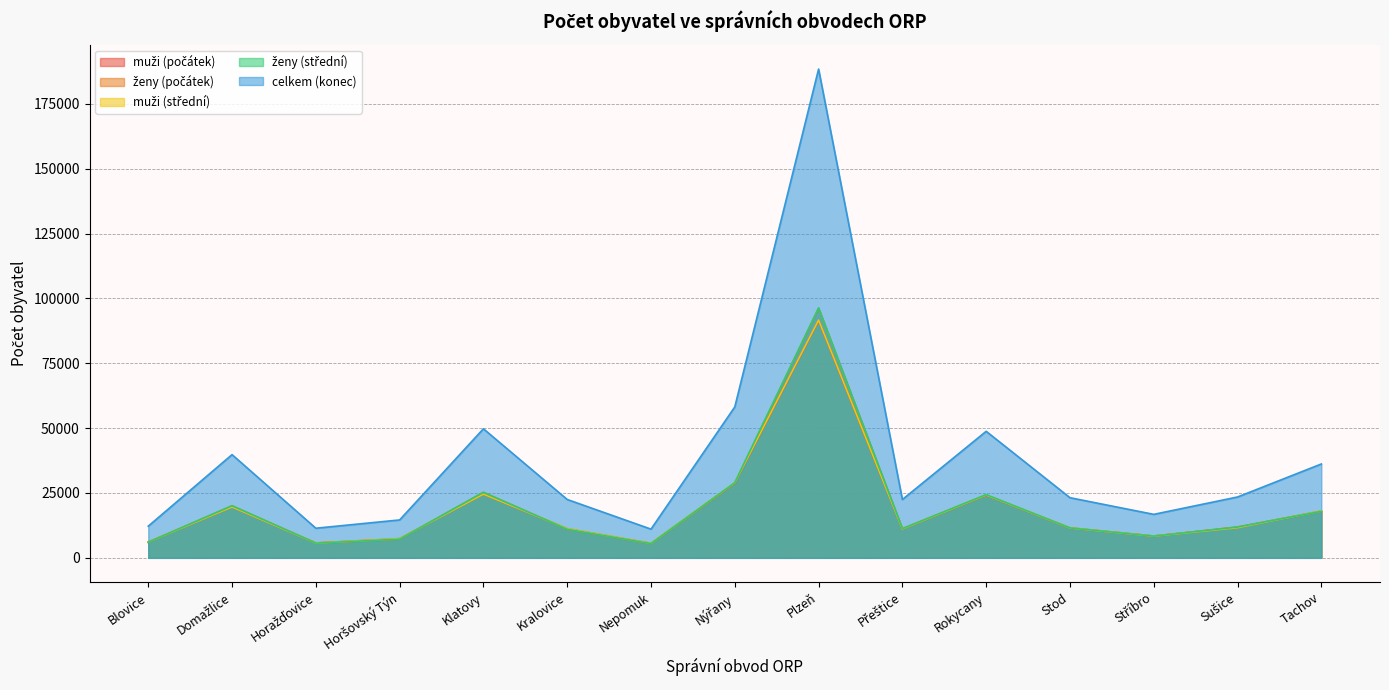

What is the sum of the muži (střední) values at Kralovice and Přeštice?

22401